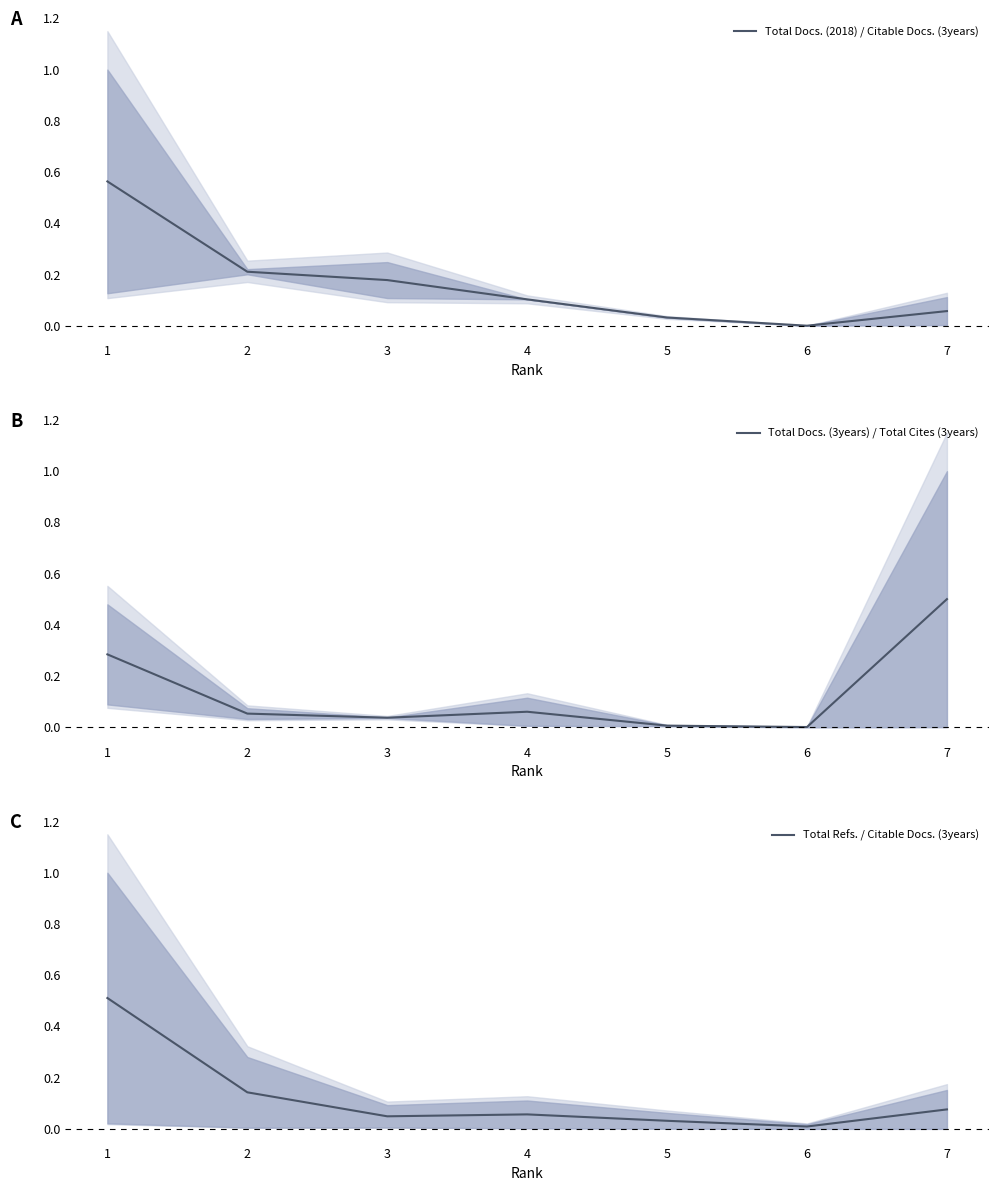

Is it true that Total Docs. (3years) / Total Cites (3years) equals 0.1 at 1?

False